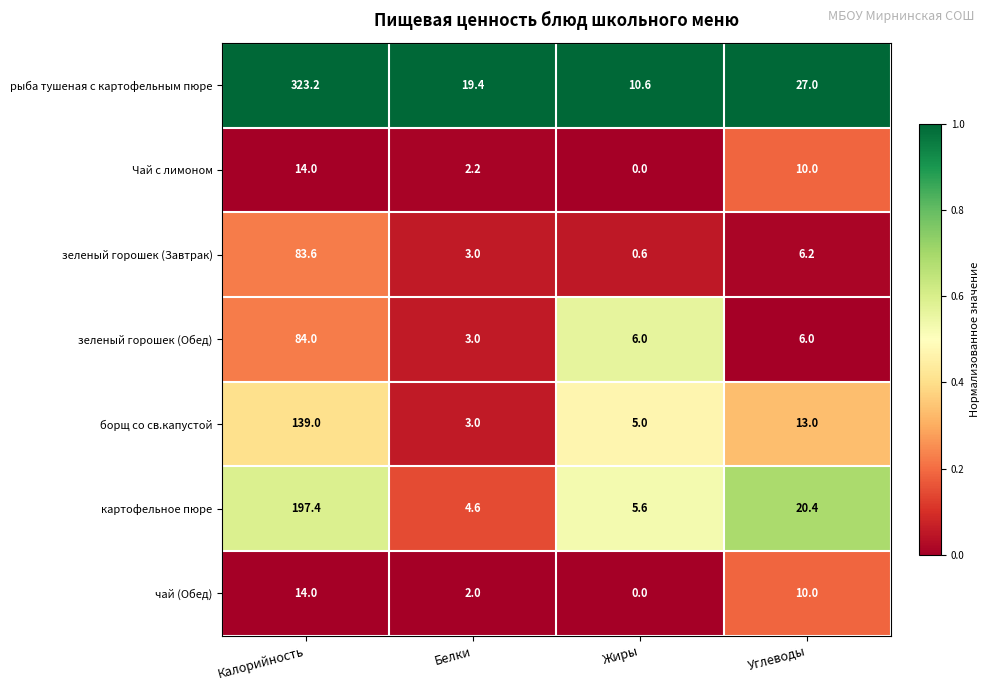

At how many categories does at least one series exceed 0?

4